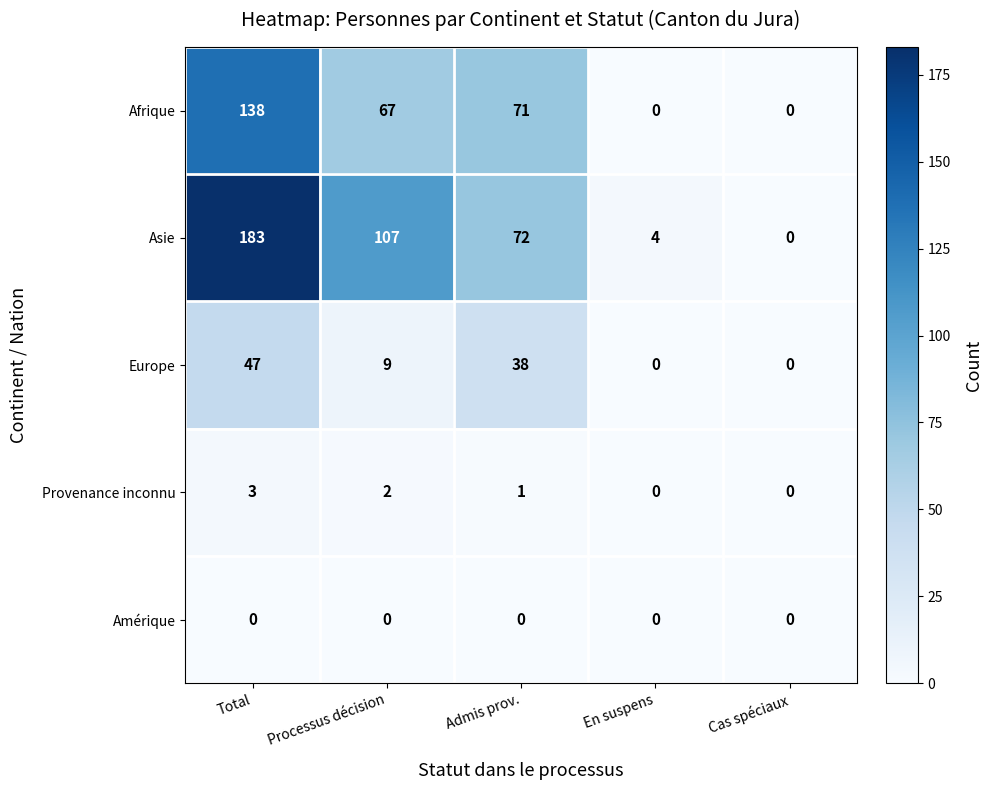

Which series has the largest total across all categories?

Asie